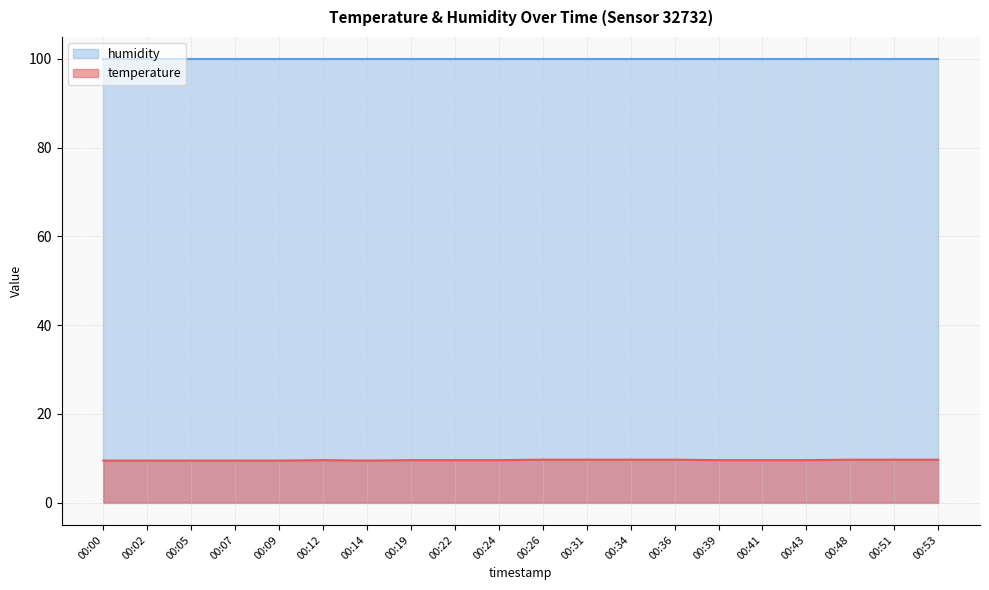

What is the sum of the values at 00:02 and 00:41?

19.1